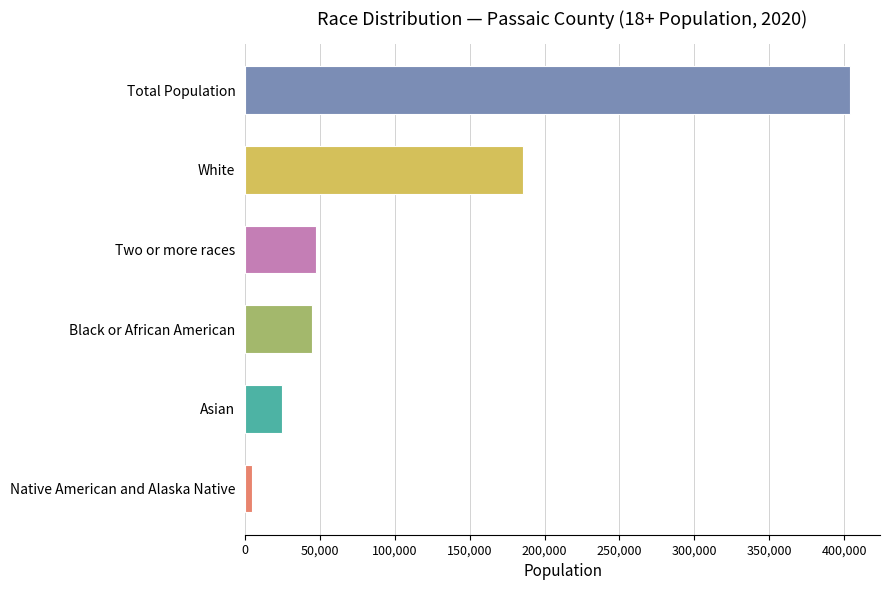

What is the change in value from Asian to Black or African American?

+20027